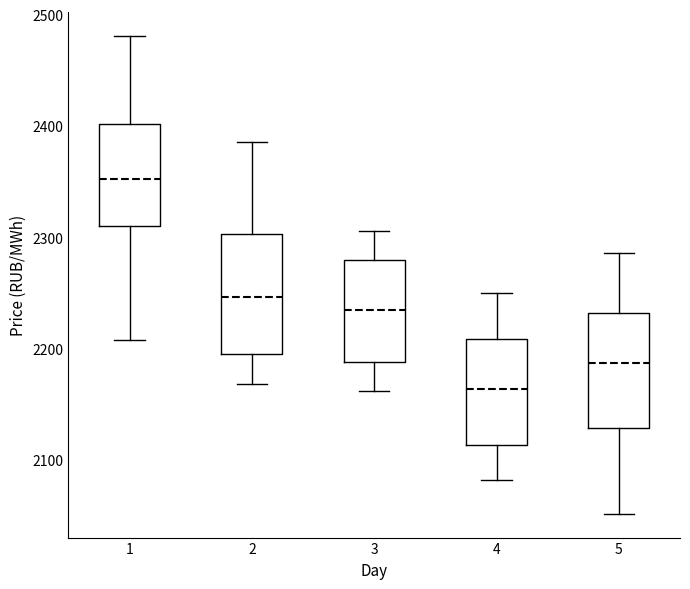

Where does the upper whisker of the box at x = 4 end on the y-axis? The values are not printed on the chart, so give them approximately, as read against the axis.

2250